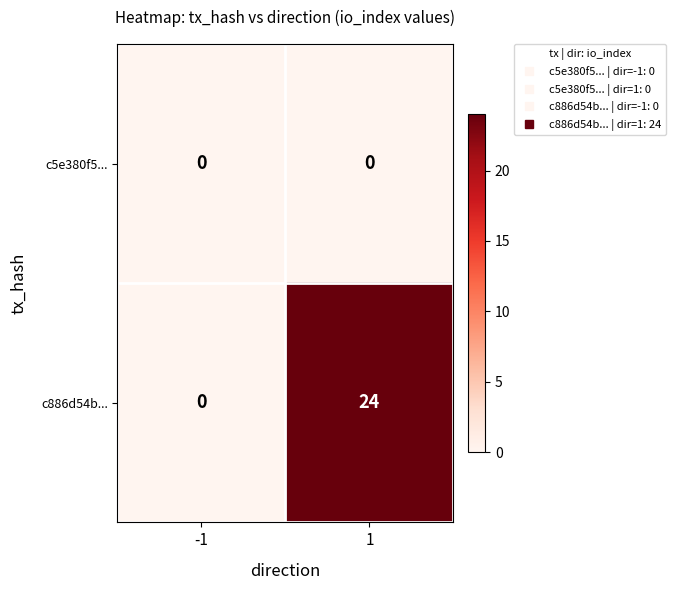

The c886d54b... series shows 11 at 1. True or false?

False